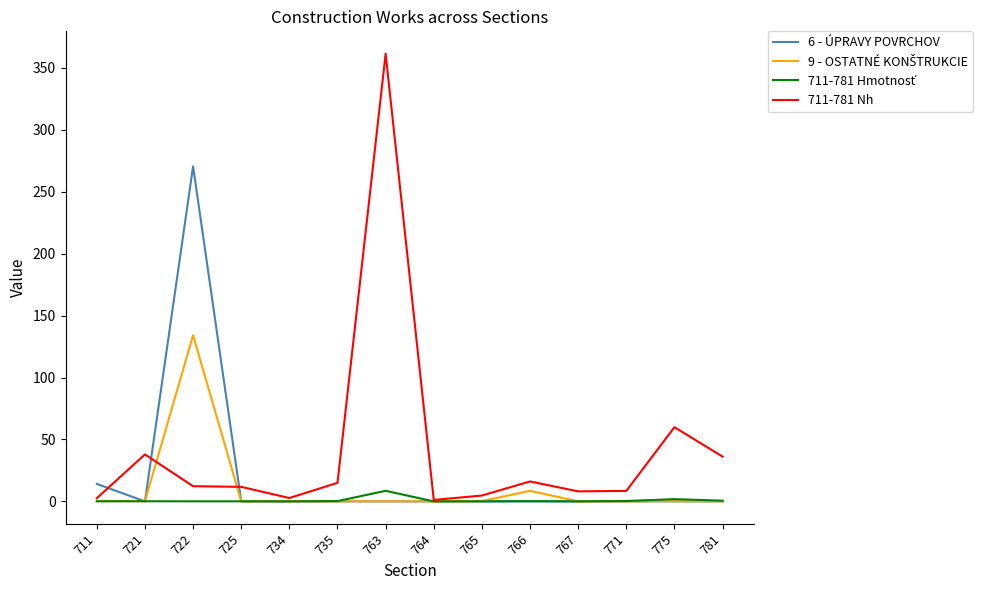

At which category is the sum across all series the highest?

722